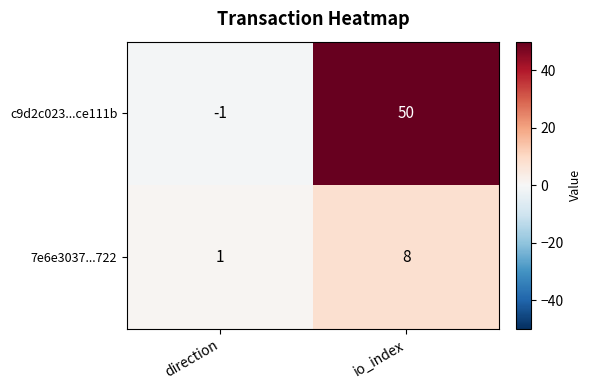

Is it true that c9d2c023...ce111b equals 84 at io_index?

False